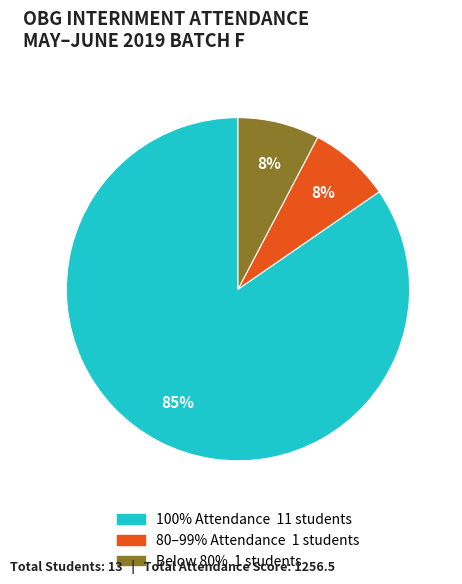

To the nearest percent, what is the average slice percentage?

33%